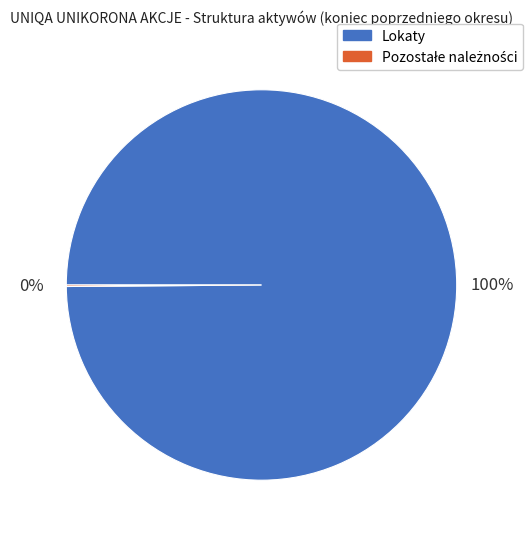

The Lokaty slice represents 100% of the pie. True or false?

True